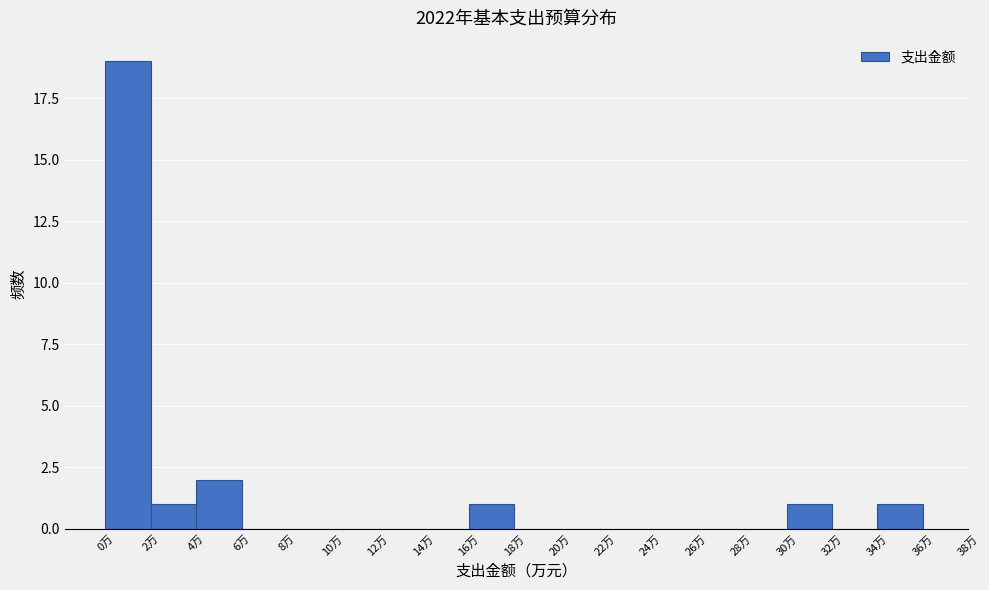

Reading left to right, transcribe this chart: for each bar, give the range it covers on the x-axis and its height. The values are not printed on the chart, so give them approximately, as read against the axis.

0 to 2: 19
2 to 4: 1
4 to 6: 2
6 to 8: 0
8 to 10: 0
10 to 12: 0
12 to 14: 0
14 to 16: 0
16 to 18: 1
18 to 20: 0
20 to 22: 0
22 to 24: 0
24 to 26: 0
26 to 28: 0
28 to 30: 0
30 to 32: 1
32 to 34: 0
34 to 36: 1